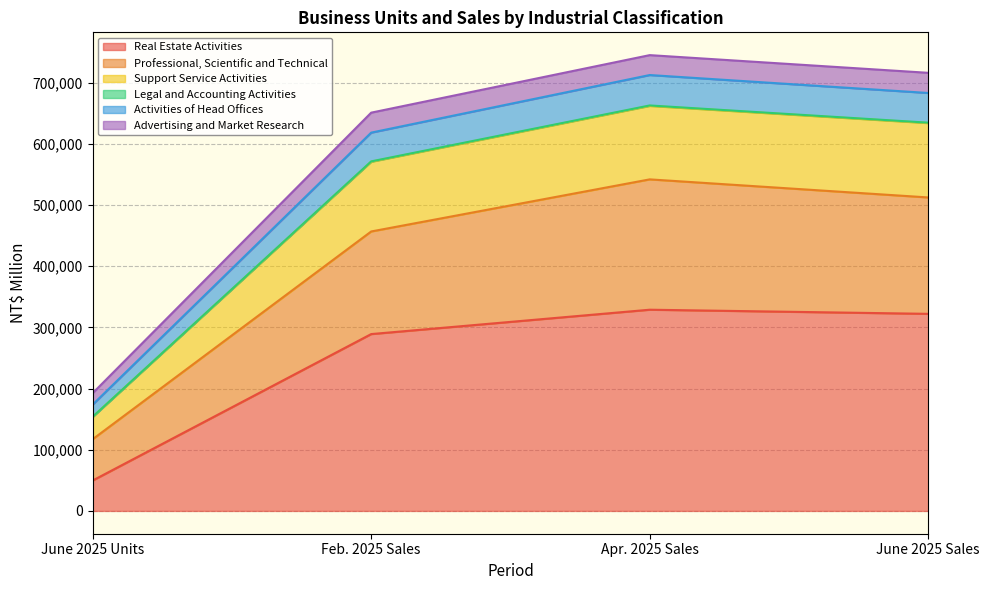

What is the highest value of the Real Estate Activities series?

328985